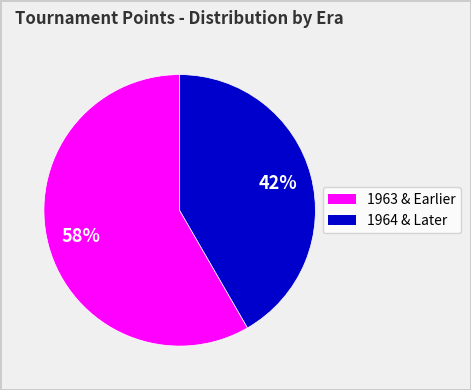

To the nearest percent, what is the average slice percentage?

50%